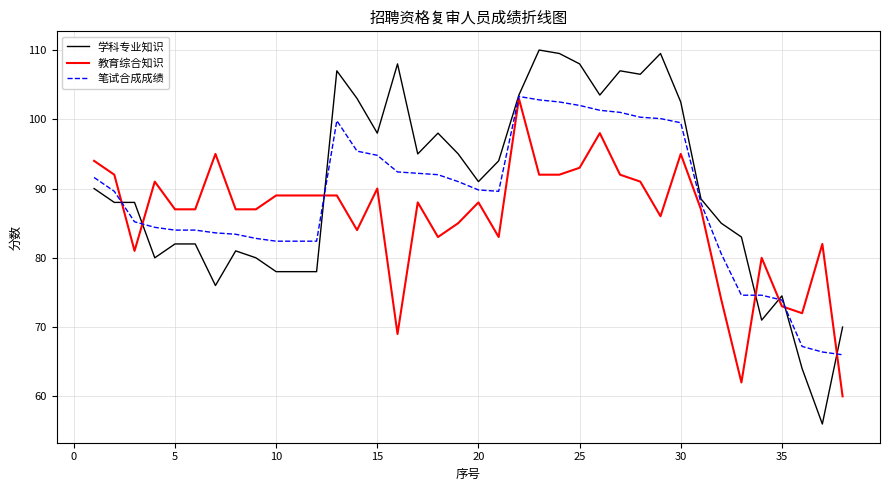

Rank the series by their average value, from lowest to highest.

教育综合知识, 笔试合成成绩, 学科专业知识